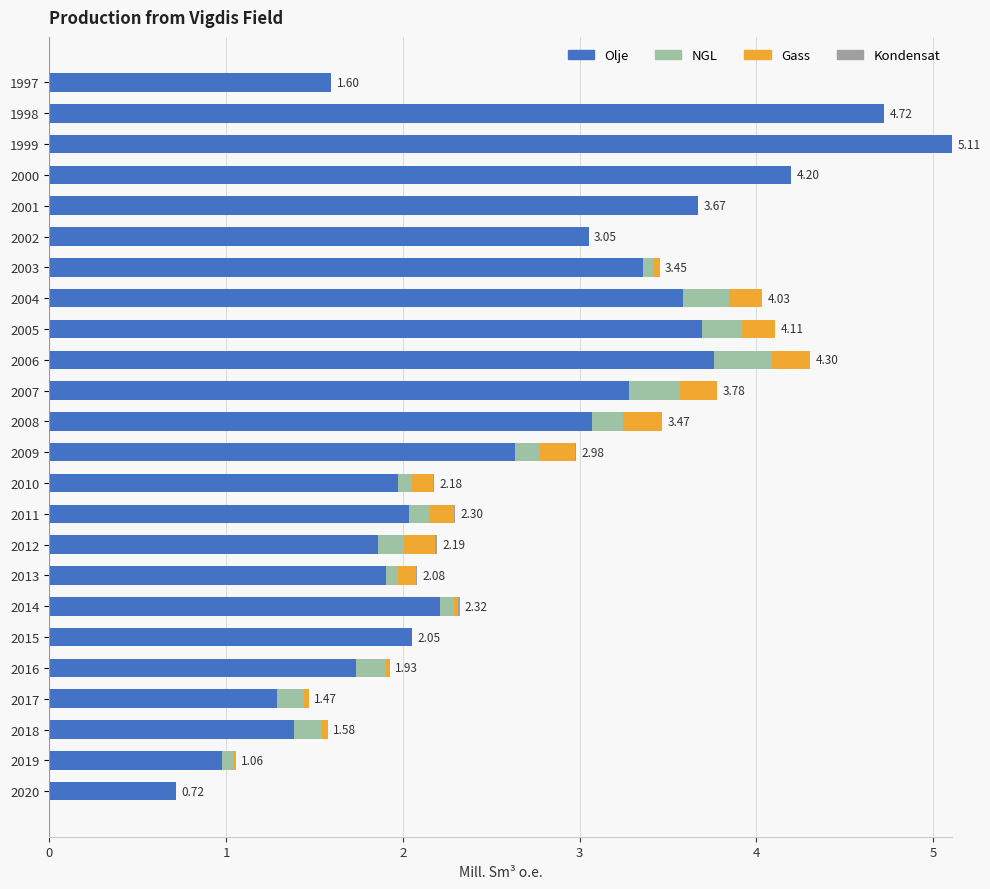

Count the number of categories in the chart.

24